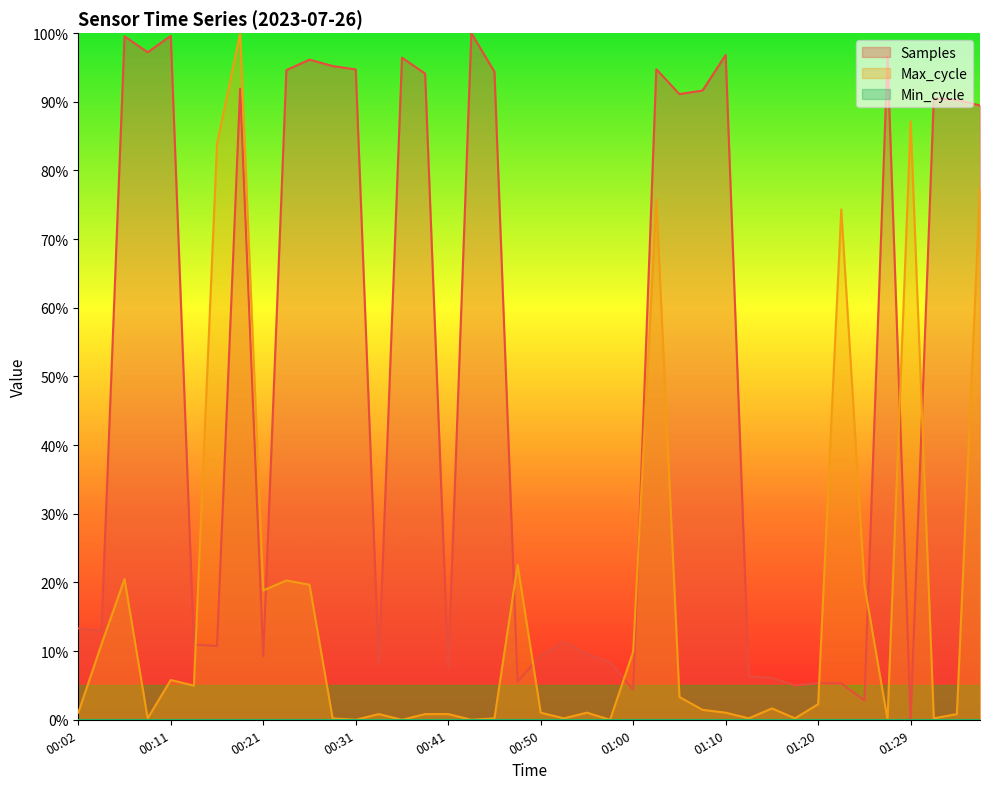

Which series changed the most between 01:05 and 01:22?

Samples